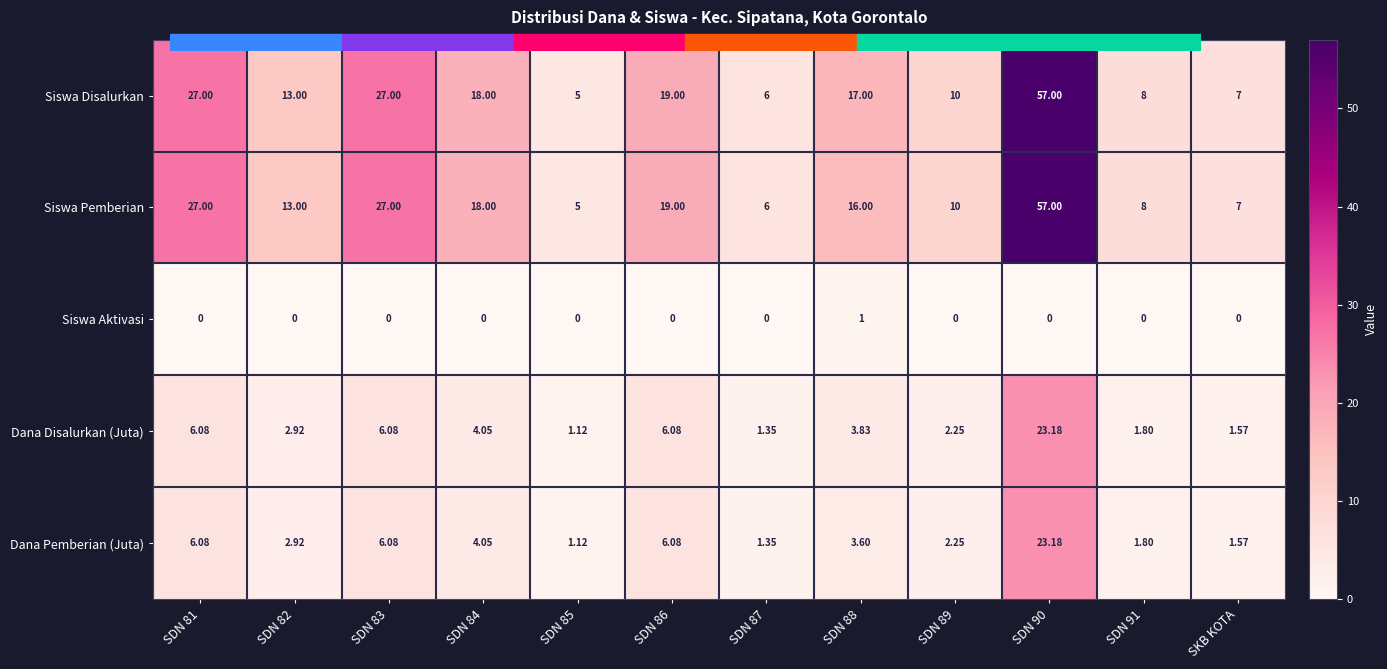

Which series has the largest total across all categories?

Siswa Disalurkan